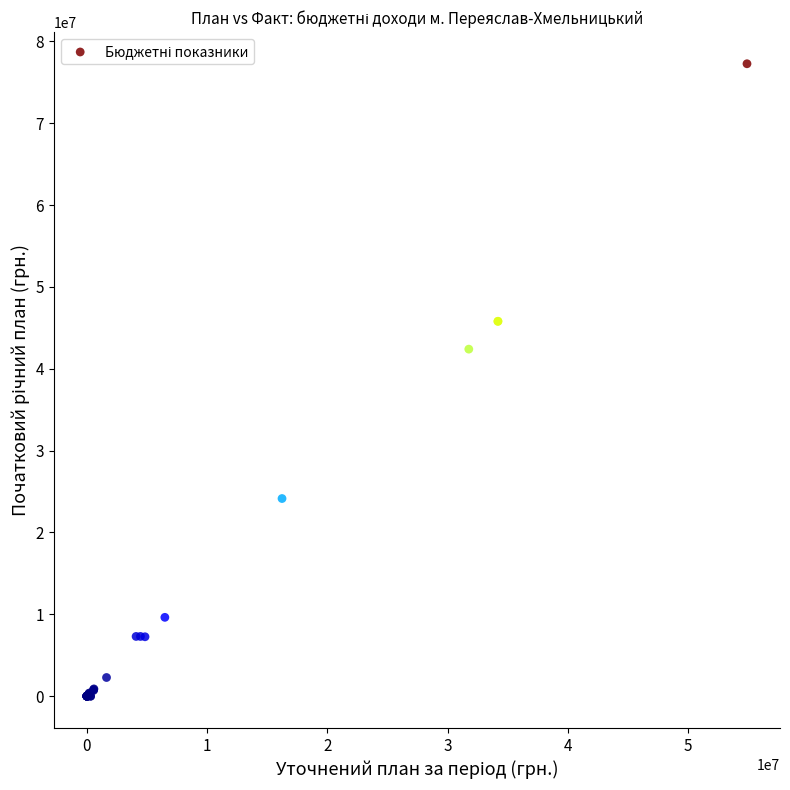

What Y value in the scatter plot is closest to 38632400?

42400000